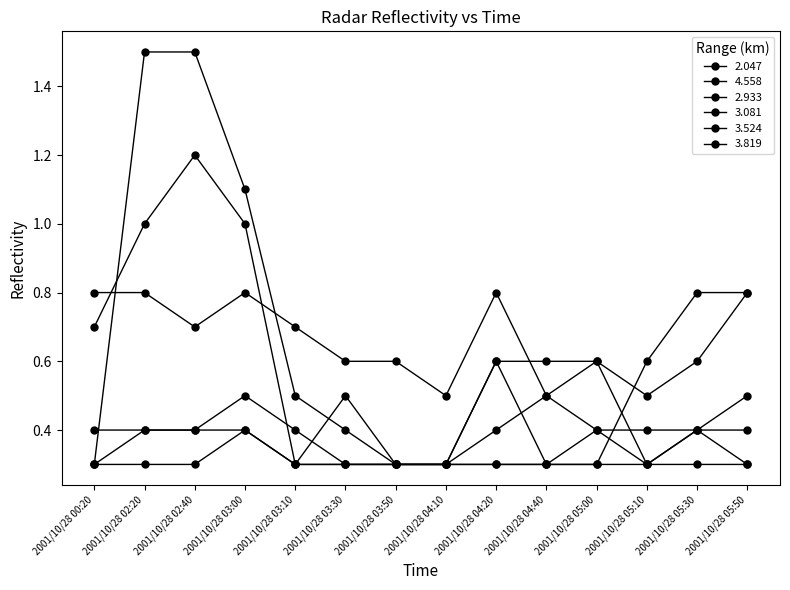

Reading left to right, transcribe all the data shown in this chart.

2.047: 0.8	0.8	0.7	0.8	0.7	0.6	0.6	0.5	0.8	0.5	0.6	0.5	0.6	0.8
4.558: 0.3	1.5	1.5	1.1	0.5	0.4	0.3	0.3	0.6	0.3	0.3	0.6	0.8	0.8
2.933: 0.3	0.3	0.3	0.4	0.3	0.5	0.3	0.3	0.3	0.3	0.3	0.3	0.3	0.3
3.081: 0.4	0.4	0.4	0.4	0.3	0.3	0.3	0.3	0.4	0.5	0.4	0.4	0.4	0.5
3.524: 0.3	0.4	0.4	0.5	0.4	0.3	0.3	0.3	0.3	0.3	0.4	0.3	0.4	0.3
3.819: 0.7	1.0	1.2	1.0	0.3	0.3	0.3	0.3	0.6	0.6	0.6	0.3	0.4	0.4